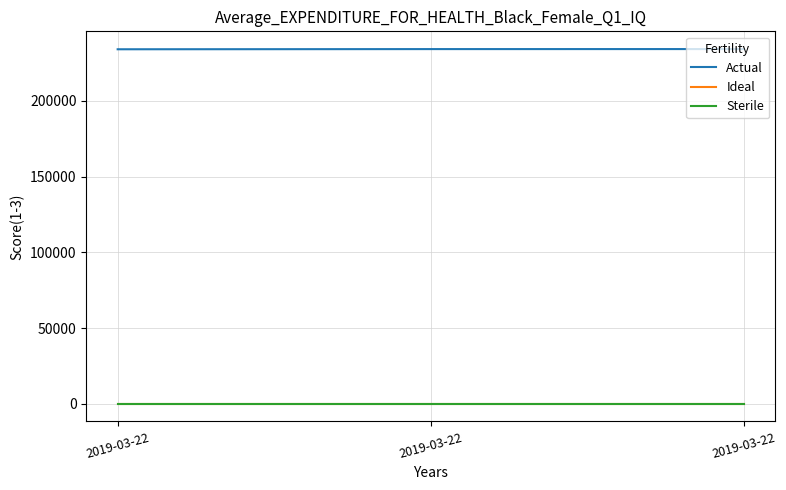

What is the difference between the highest and lowest values at 2019-03-22?

234100